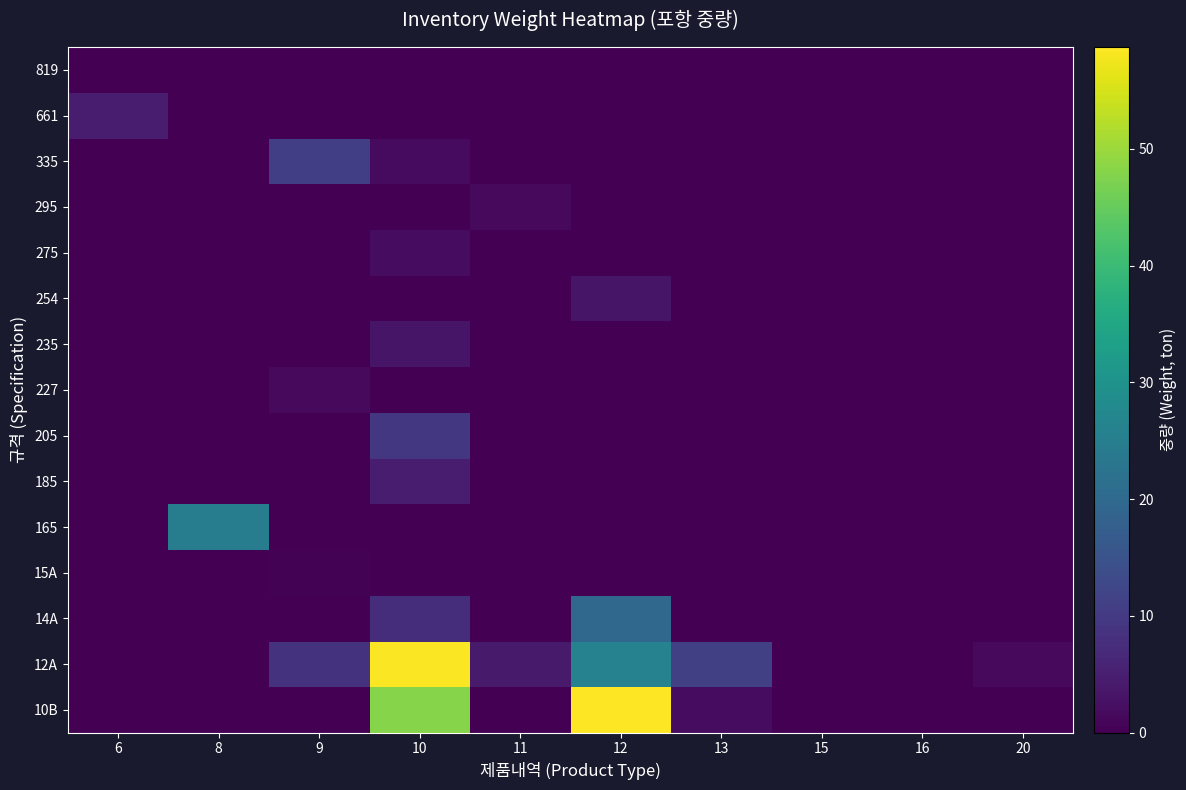

What is the greatest value displayed?

58.7